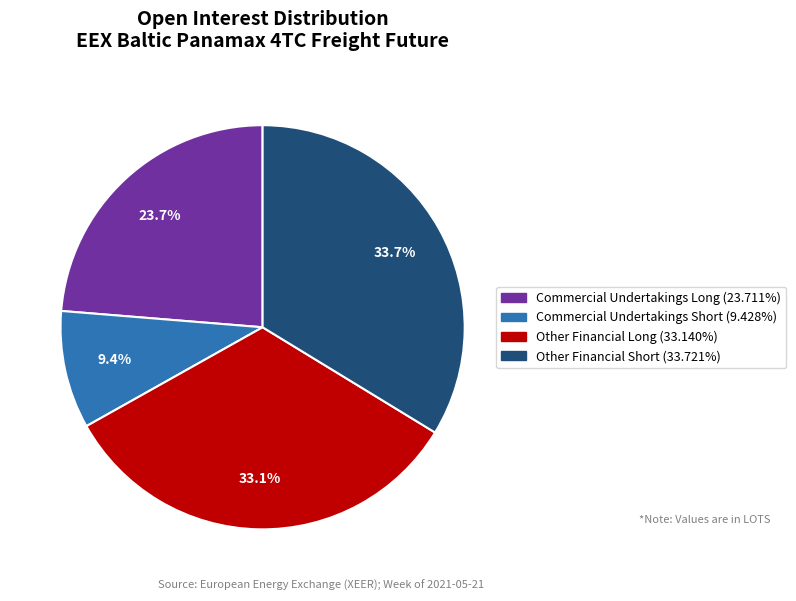

Is there a majority slice in this chart?

No